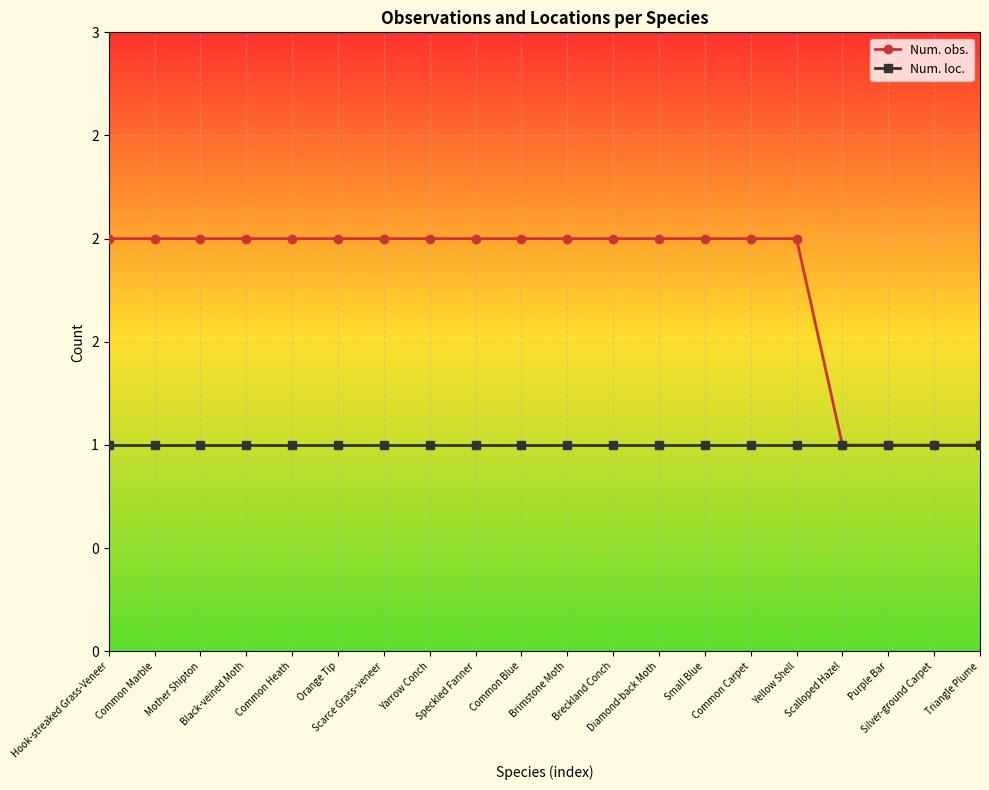

The Num. loc. series shows 2 at Common Heath. True or false?

False